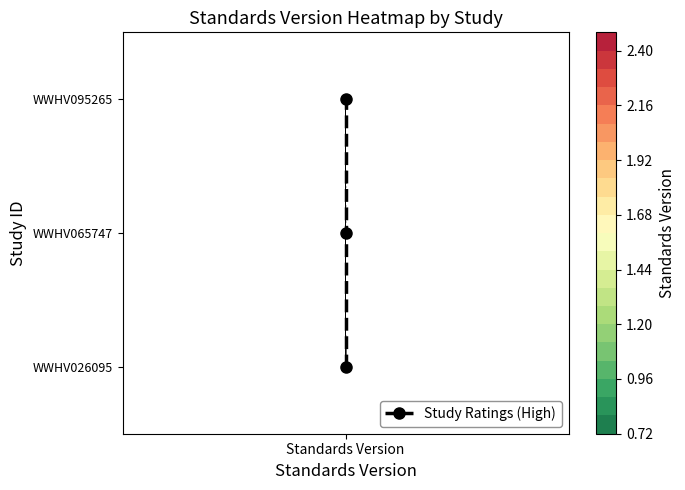

At which category does the chart reach its minimum across all series?

Standards Version